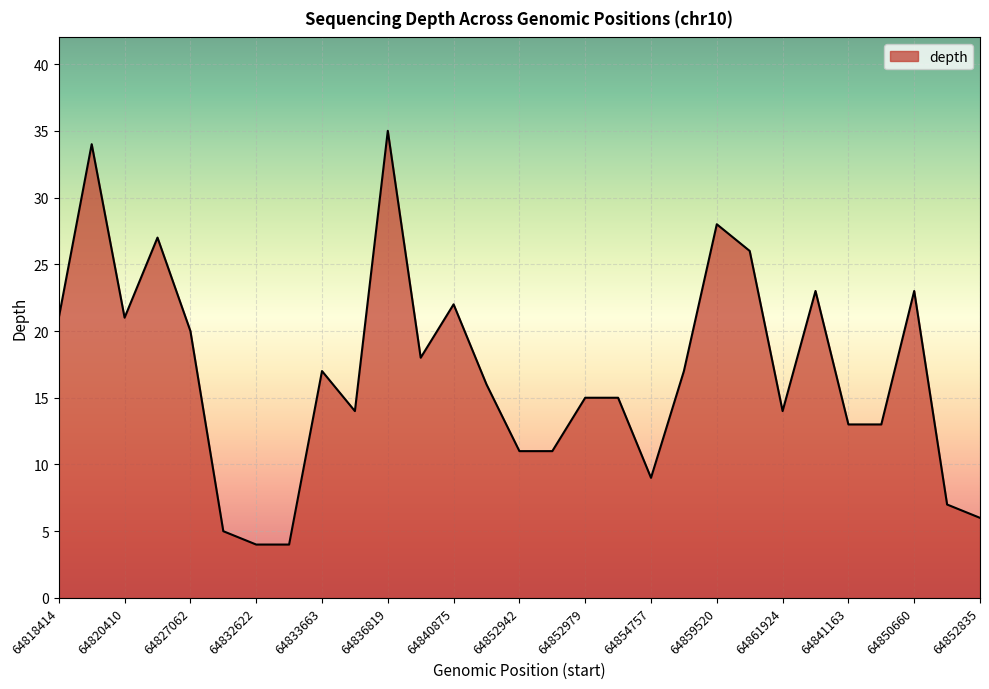

Reading left to right, list all the values displayed in this chart.

21	34	21	27	20	5	4	4	17	14	35	18	22	16	11	11	15	15	9	17	28	26	14	23	13	13	23	7	6